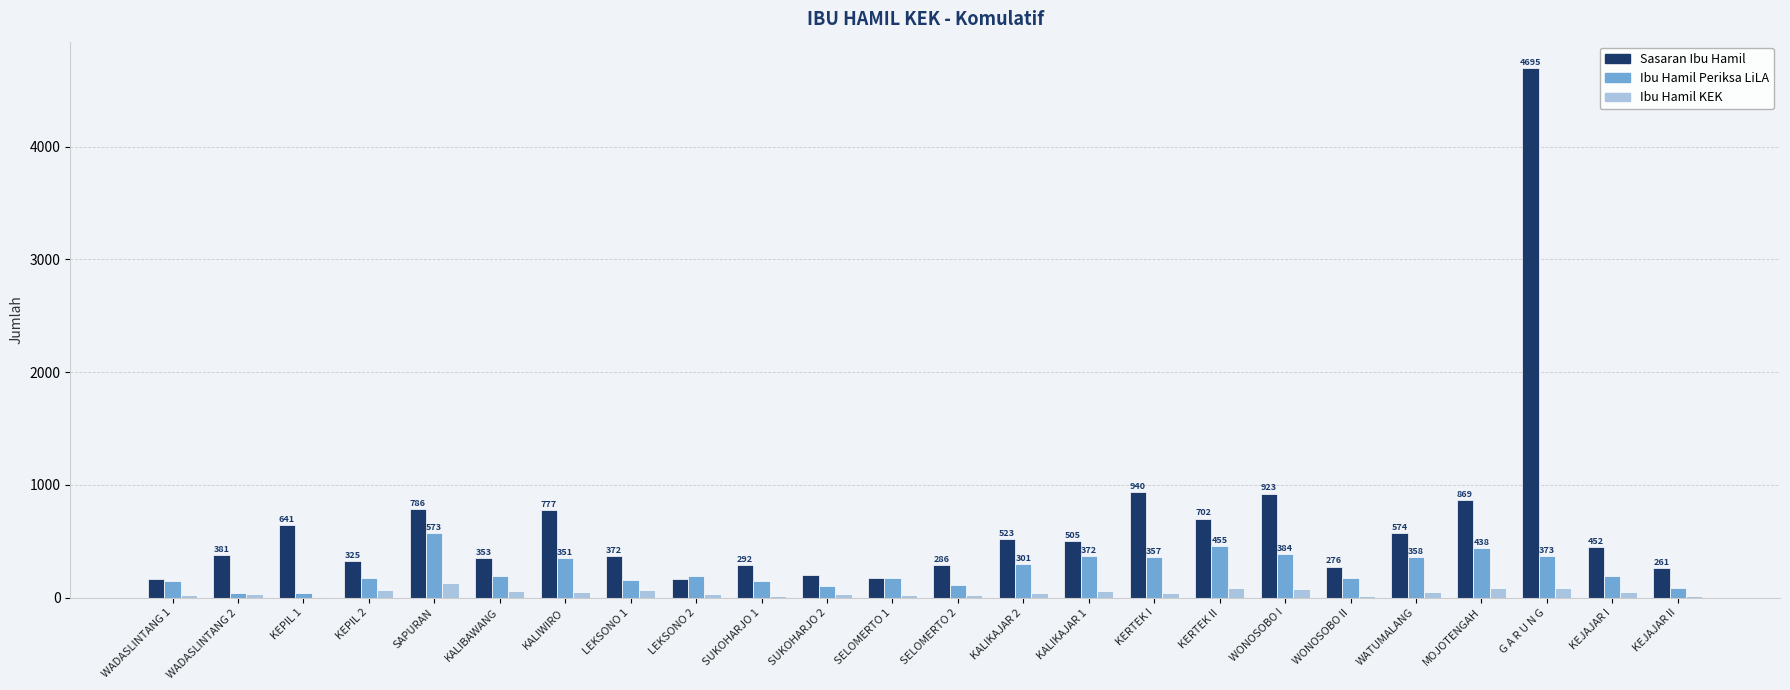

At which category does the chart reach its peak across all series?

G A R U N G